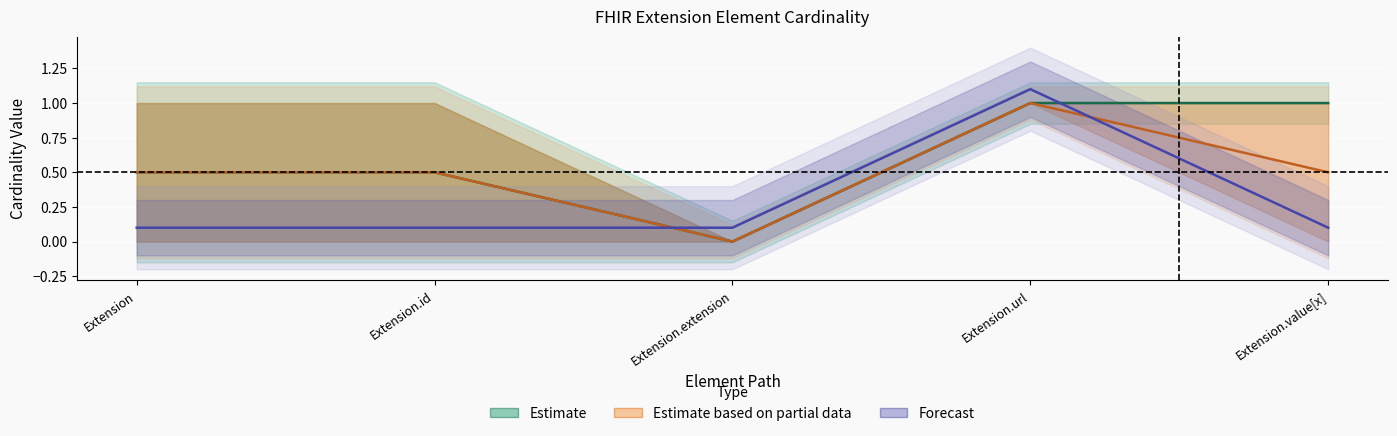

What is the highest value of the Estimate series?

1.0